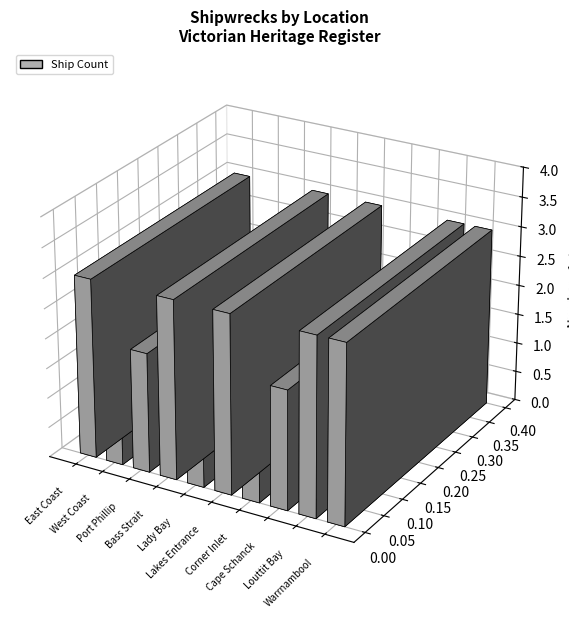

At which category does the chart reach its peak across all series?

East Coast